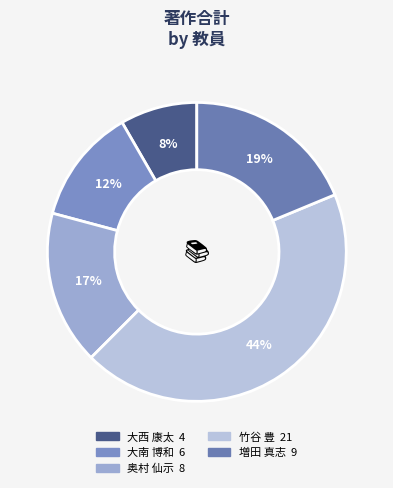

What is the total percentage of 大西 康太 and 奥村 仙示?

25.0%